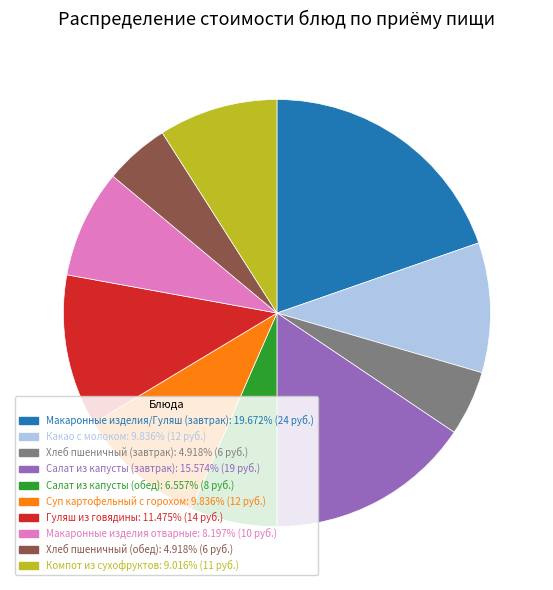

The Какао с молоком slice represents 1% of the pie. True or false?

False